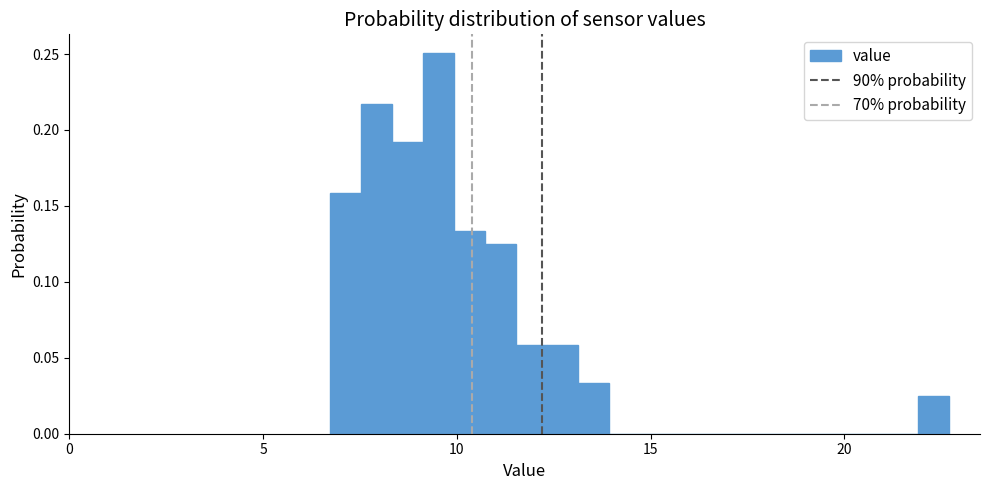

Around what value on the x-axis is the tallest bar? Give the approximate position of its centre, as read against the axis.

9.5